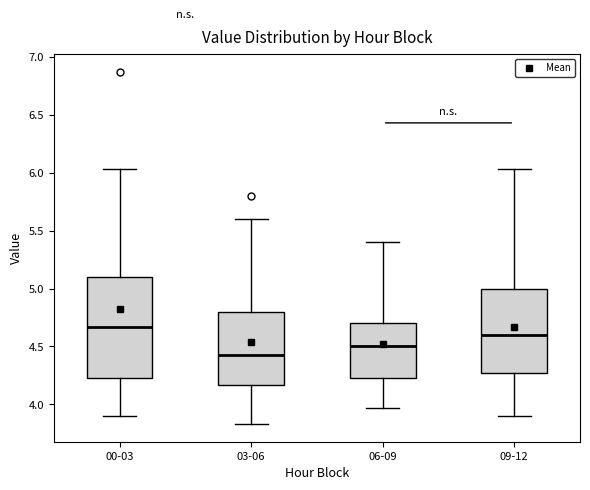

Reading left to right, transcribe this box plot: for each box, give where its median line is, the range the box spans, and where its two whiskers end, as read against the y-axis. The values are not printed on the chart, so give them approximately, as read against the axis.

00-03: median 4.65, box 4.25 to 5.10, whiskers 3.90 to 6.05
03-06: median 4.45, box 4.15 to 4.80, whiskers 3.85 to 5.60
06-09: median 4.50, box 4.25 to 4.70, whiskers 3.95 to 5.40
09-12: median 4.60, box 4.25 to 5.00, whiskers 3.90 to 6.05